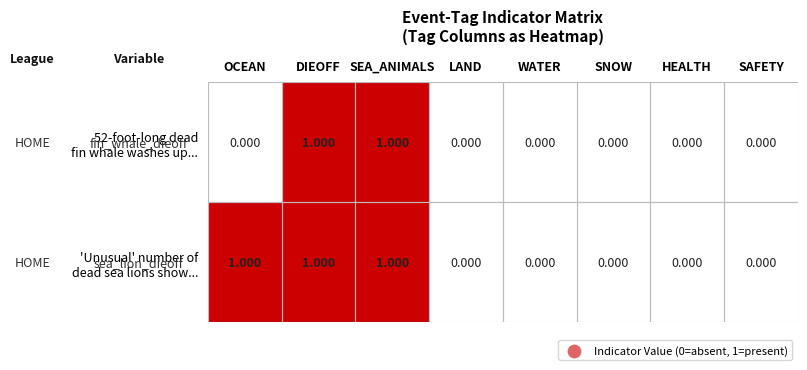

How many series are shown in this chart?

2